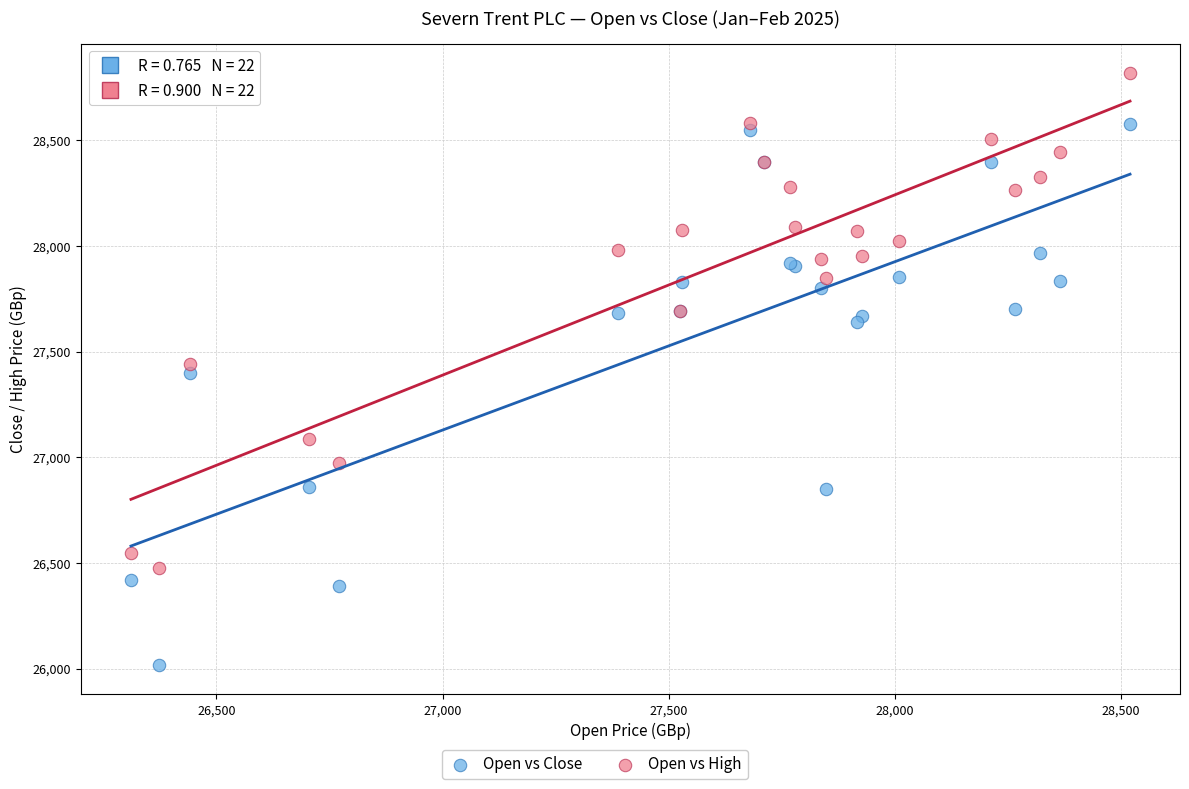

Which series contains the lowest Y value?

Open vs Close